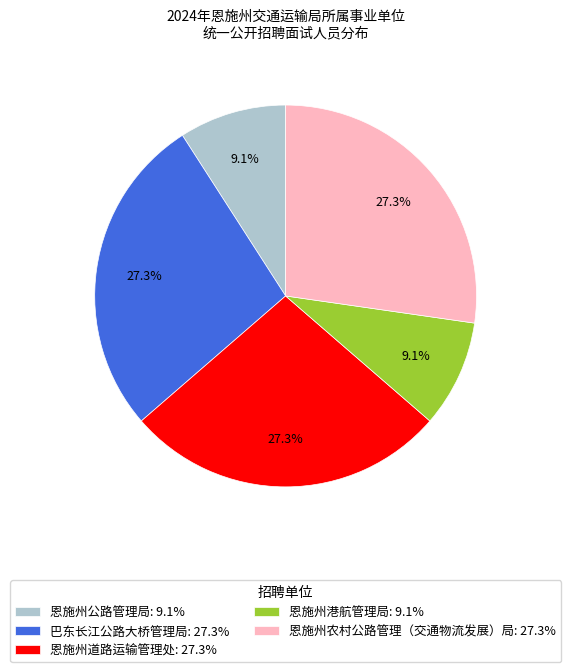

Between 恩施州农村公路管理（交通物流发展）局: 27.3% and 恩施州港航管理局: 9.1%, which is larger?

恩施州农村公路管理（交通物流发展）局: 27.3%